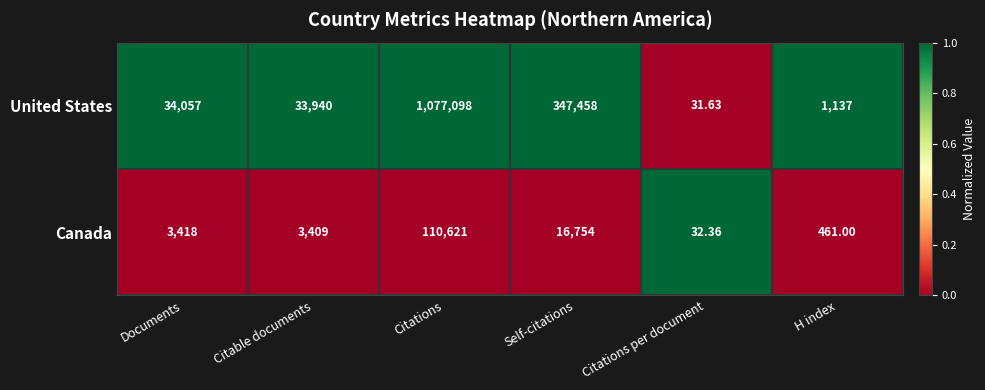

Is the value of United States at Documents greater than the value of Canada at Citations?

No